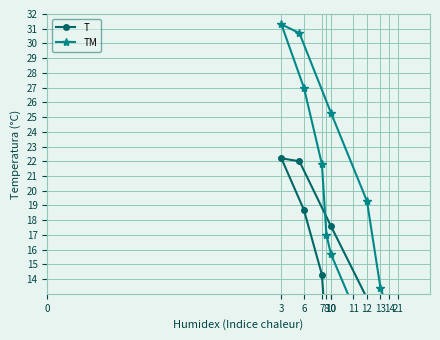

Which series has the largest total across all categories?

TM